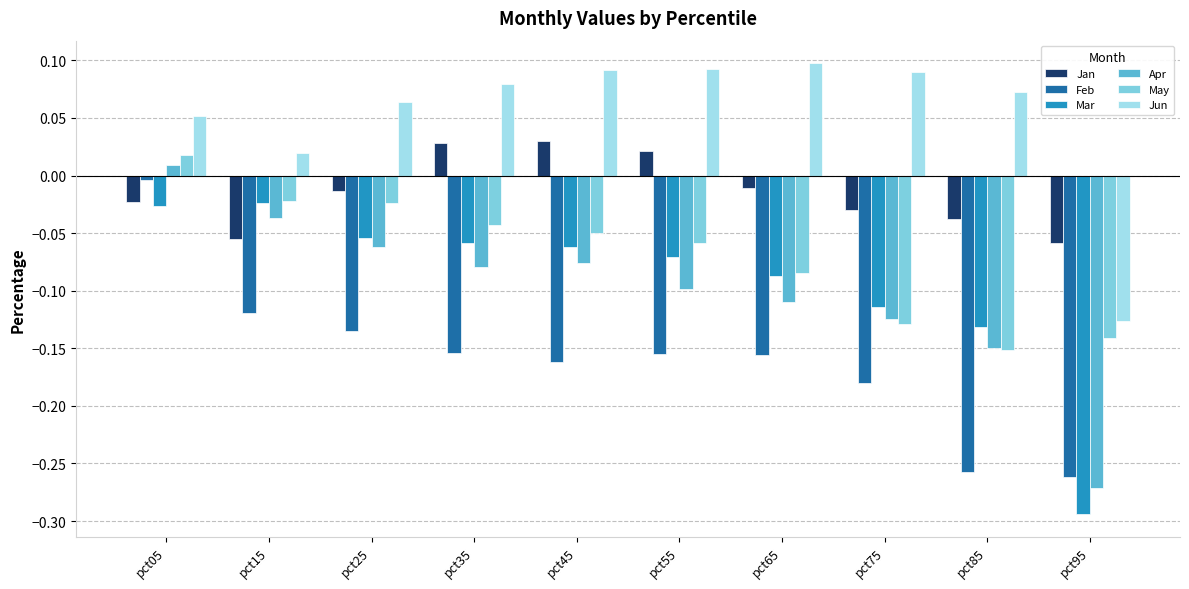

What is the difference between the highest and lowest values at pct25?

0.2